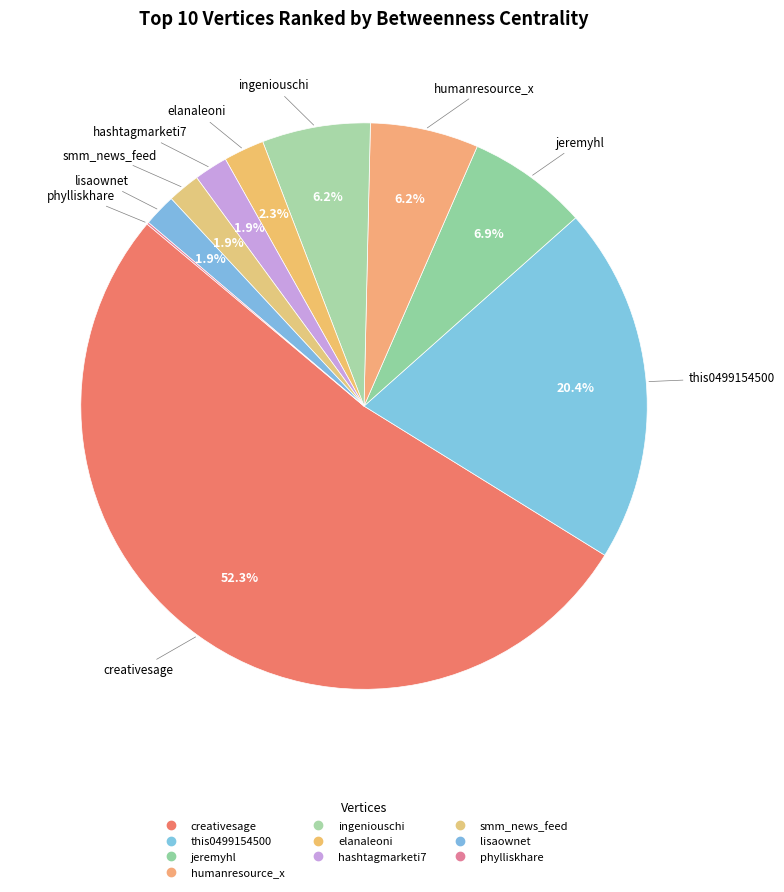

Which slice represents more than half of the pie?

creativesage